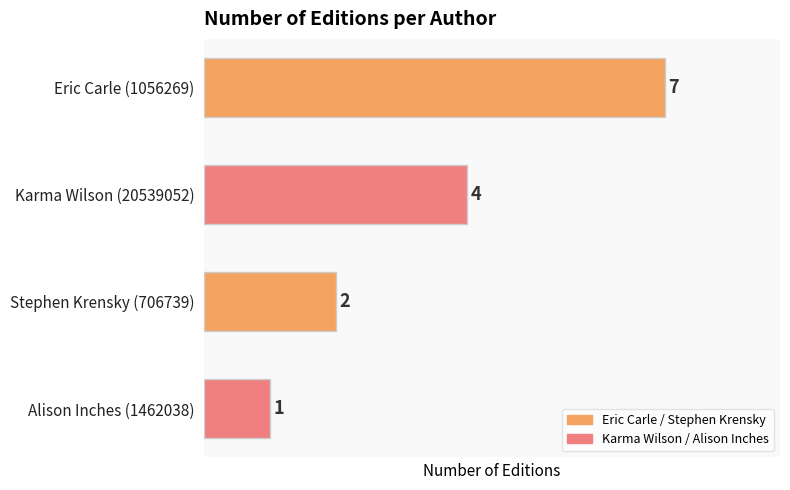

Reading top to bottom, what are all the values shown in this chart?

Eric Carle (1056269)=7	Karma Wilson (20539052)=4	Stephen Krensky (706739)=2	Alison Inches (1462038)=1